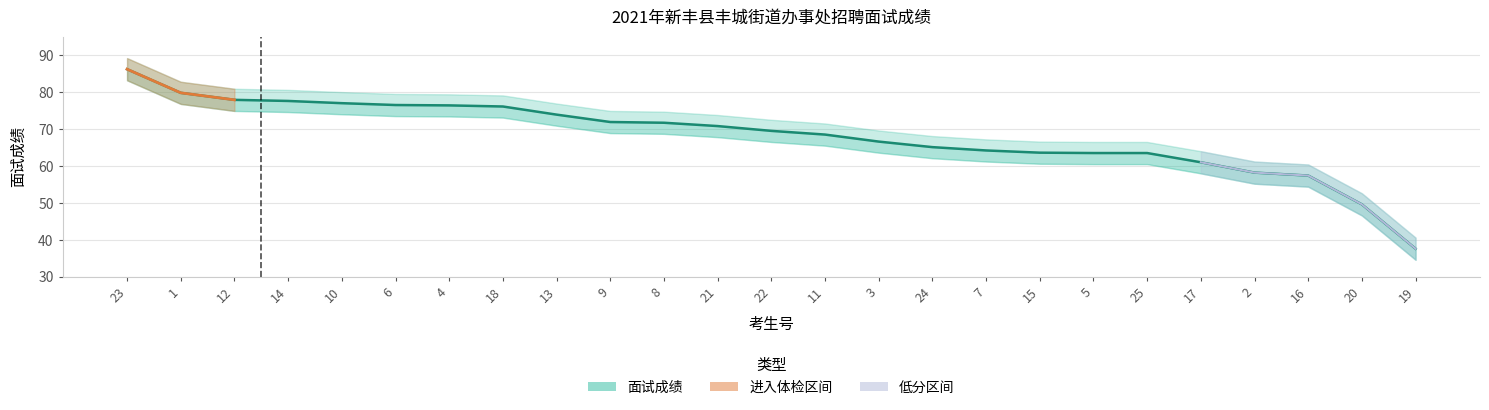

What is the maximum value shown in the chart?

86.2